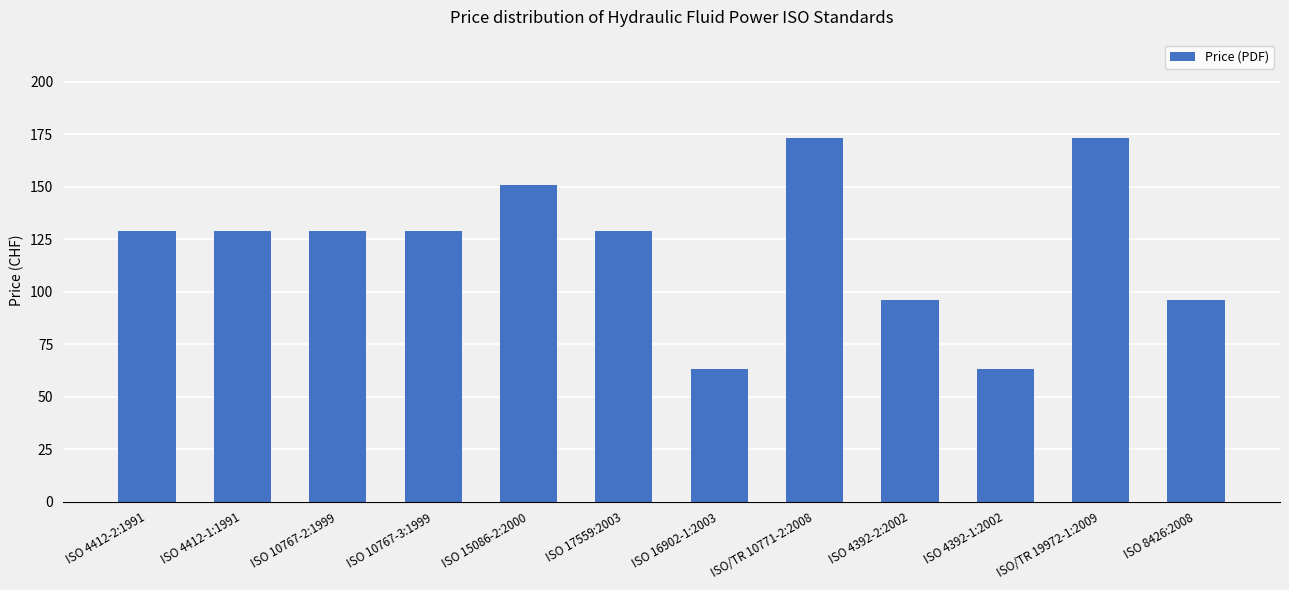

The chart shows a value of 68 at ISO 17559:2003. True or false?

False